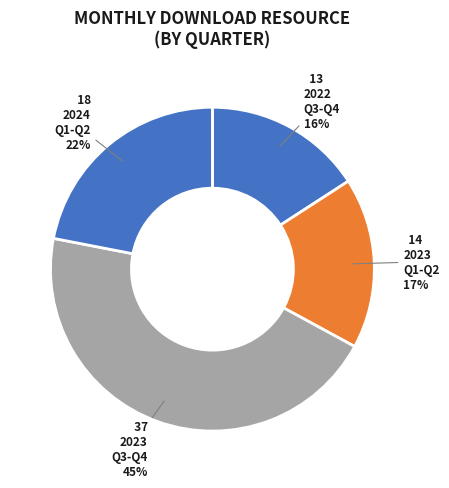

Count the number of slices in the pie.

4